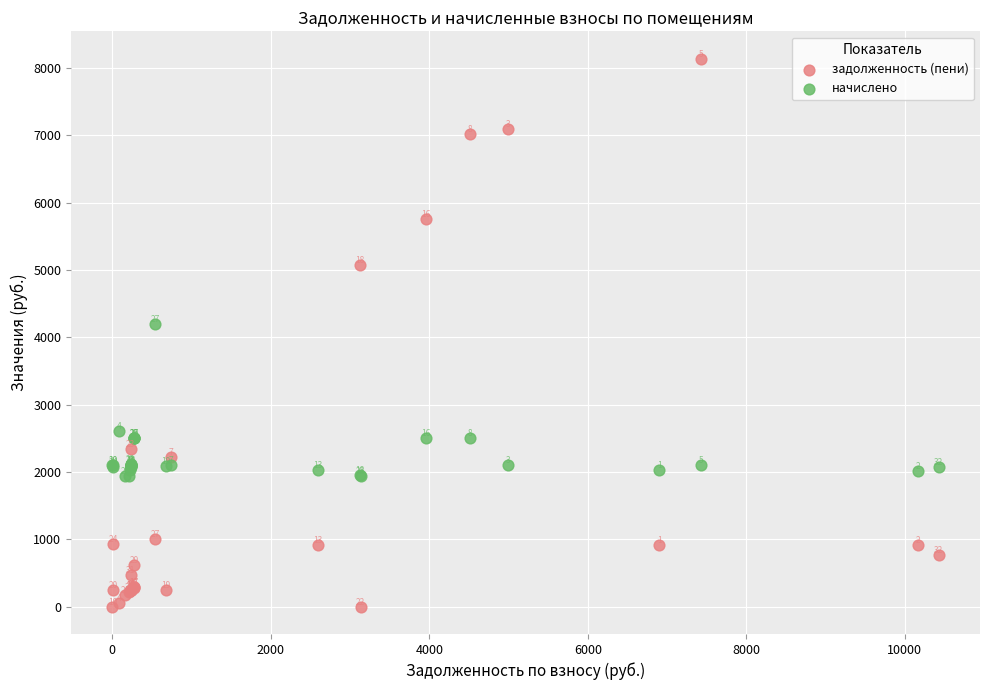

In the задолженность (пени) series, what Y value is closest to 4069?

5074.3